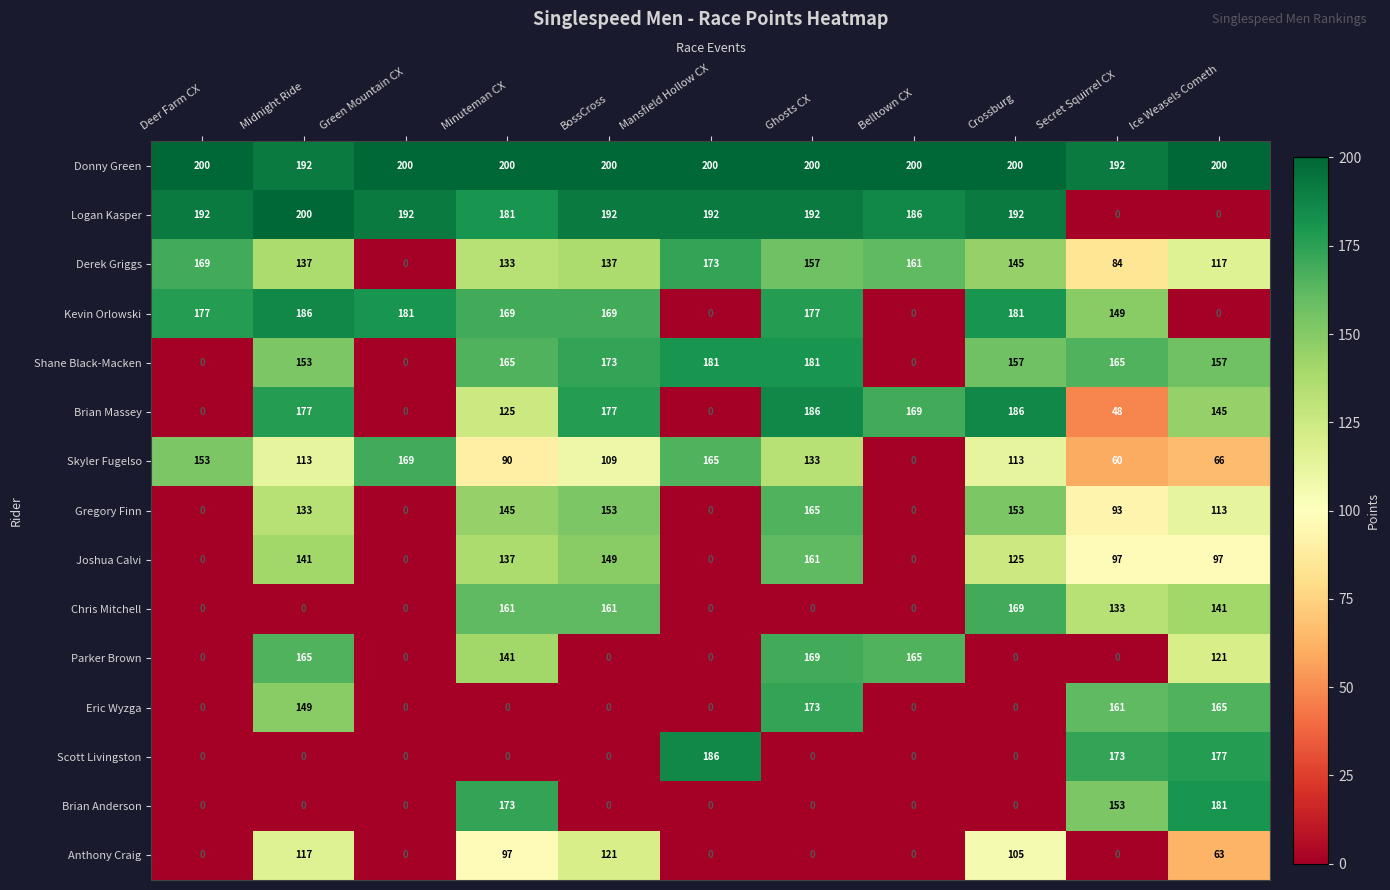

True or false: Scott Livingston has a value of 0 at BossCross.

True